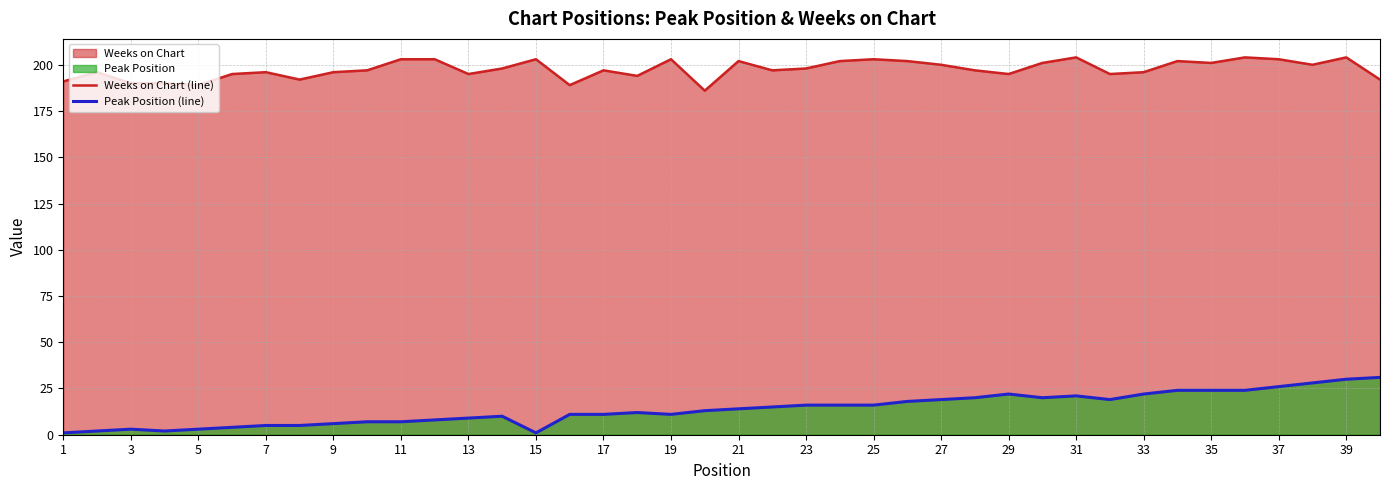

True or false: Weeks on Chart (line) and Peak Position (line) cross at least once.

False